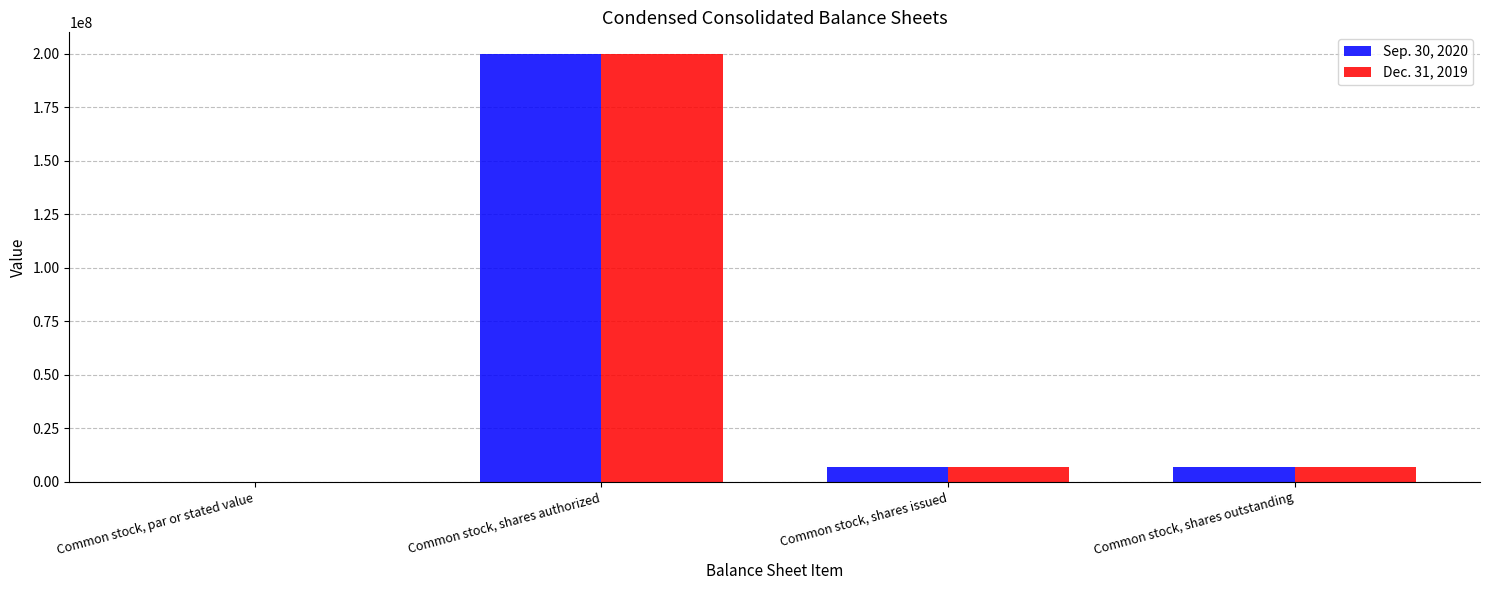

At which category is the sum across all series the highest?

Common stock, shares authorized